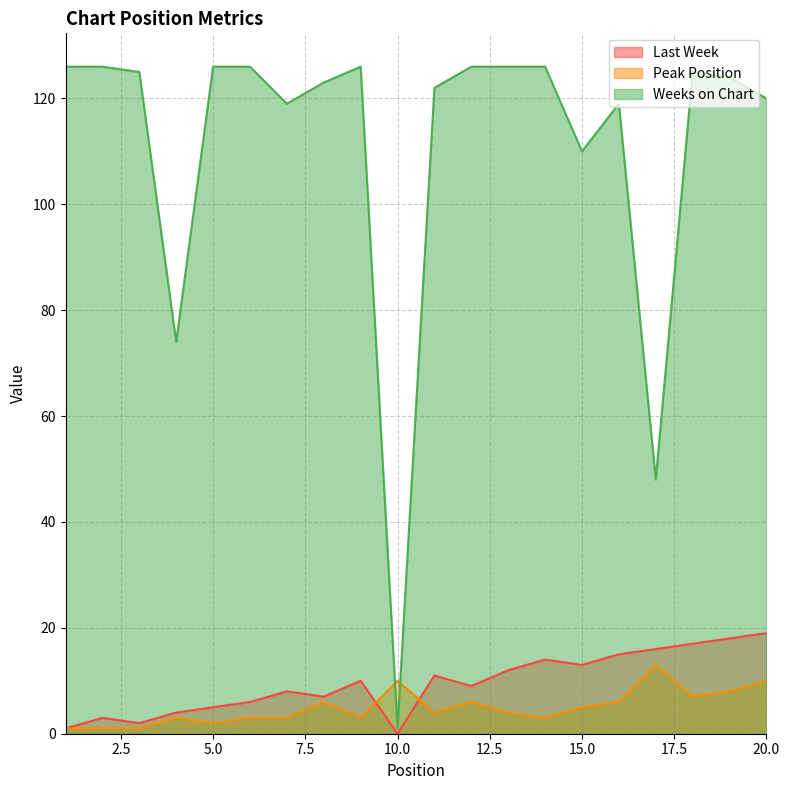

What is the total value across all series at 18?

149